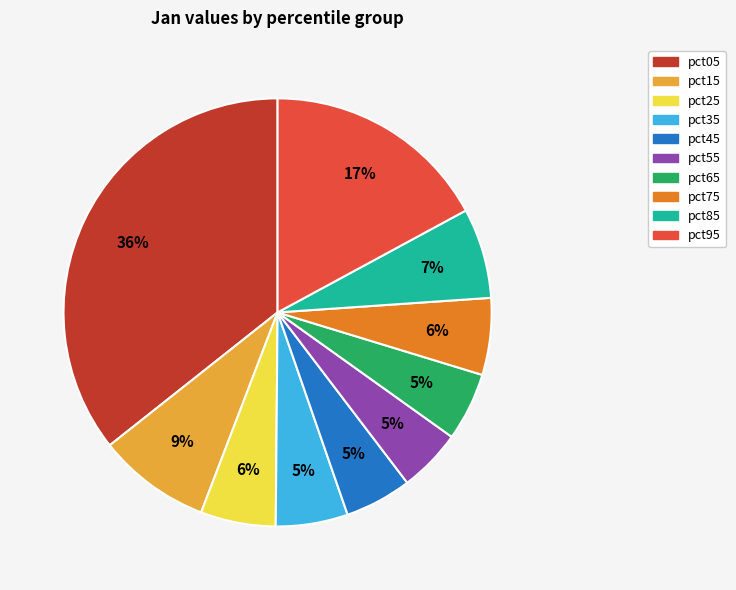

Between pct05 and pct15, which is larger?

pct05